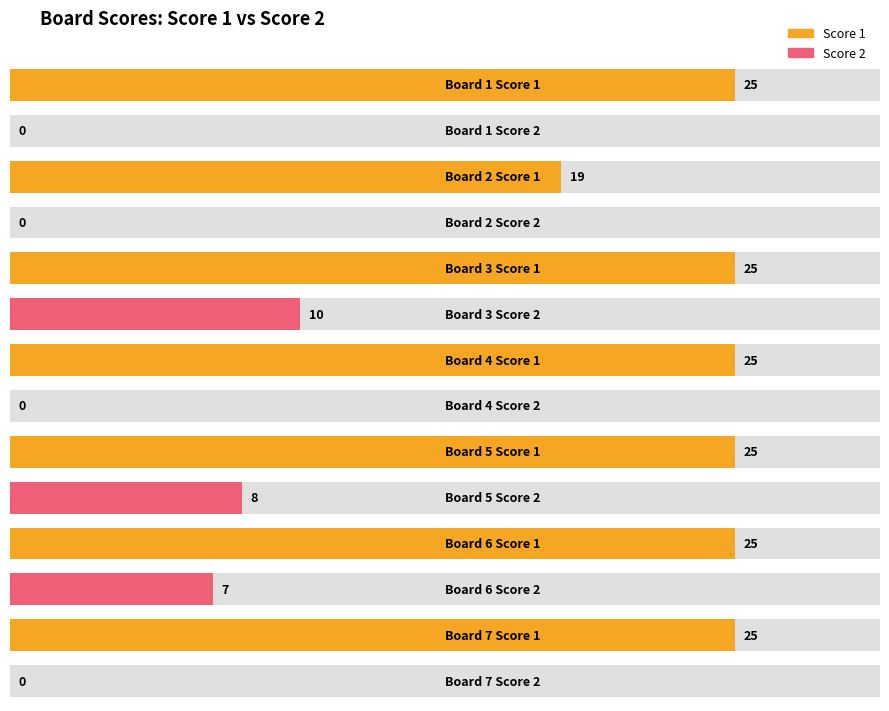

What is the difference between the maximum and minimum values in the Score 1 series?

6